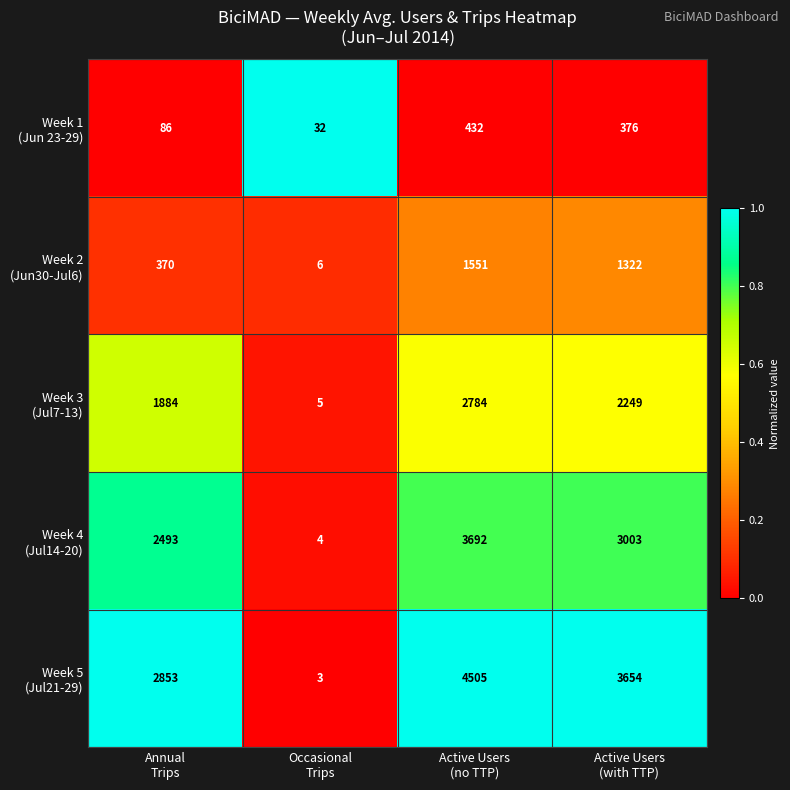

What is the maximum value shown in the chart?

4505